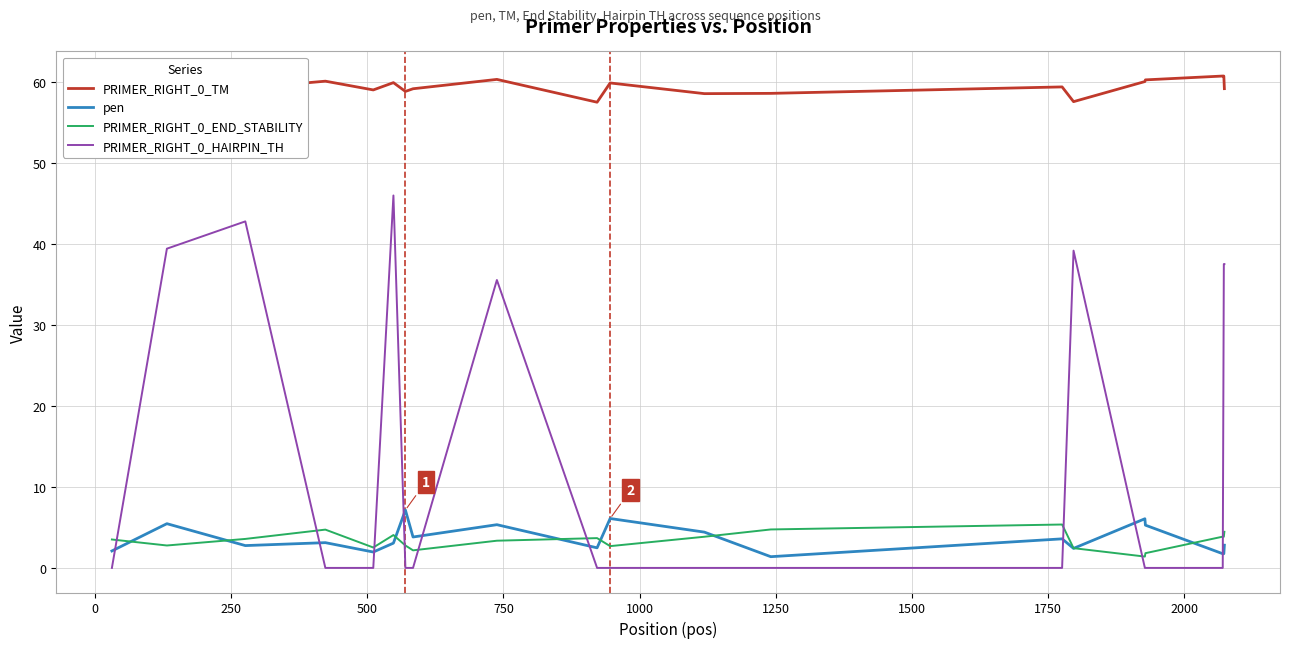

Which series ends up on top after the final intersection of pen and PRIMER_RIGHT_0_HAIRPIN_TH?

PRIMER_RIGHT_0_HAIRPIN_TH